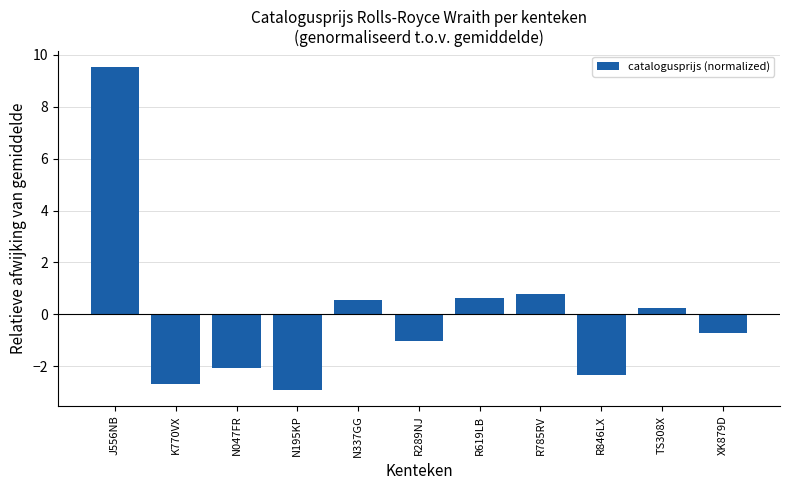

The value at J556NB is 13.7. True or false?

False